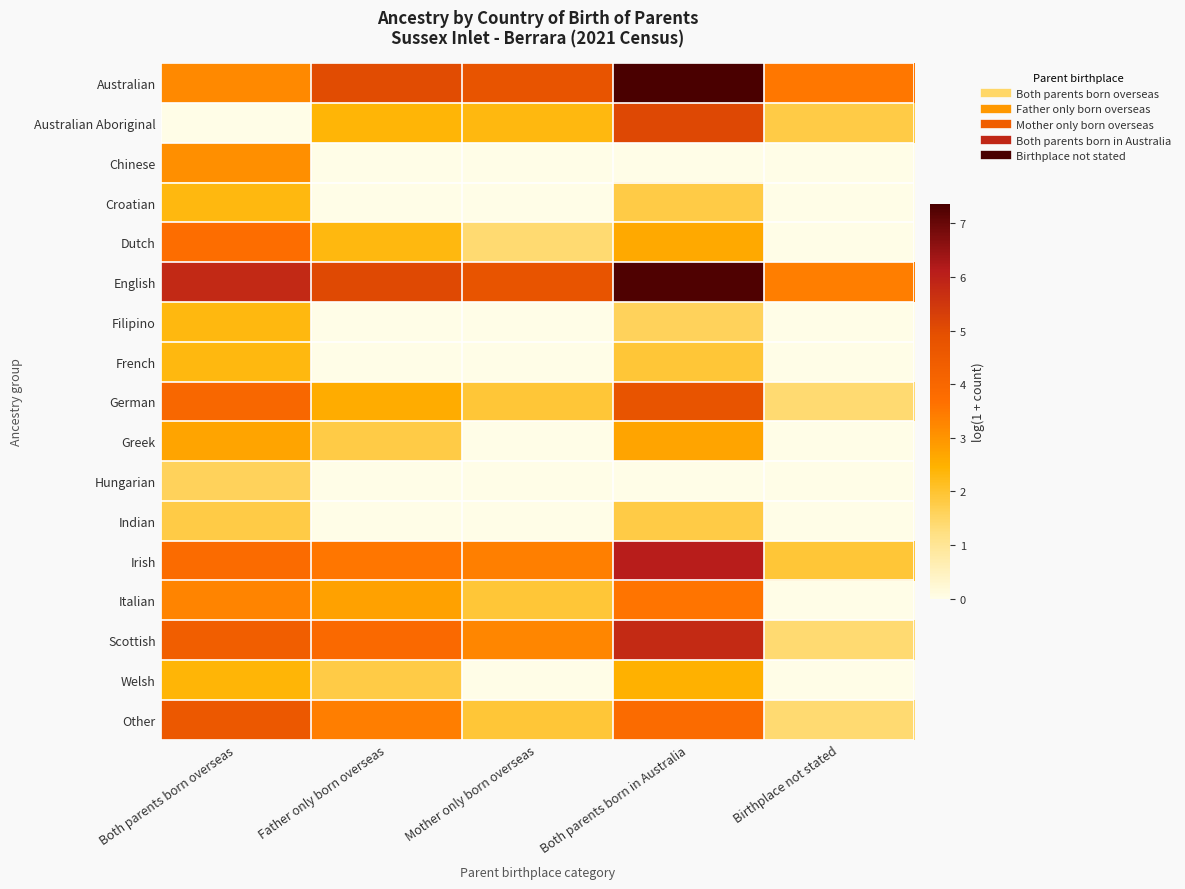

At how many categories does at least one series exceed 2?

5